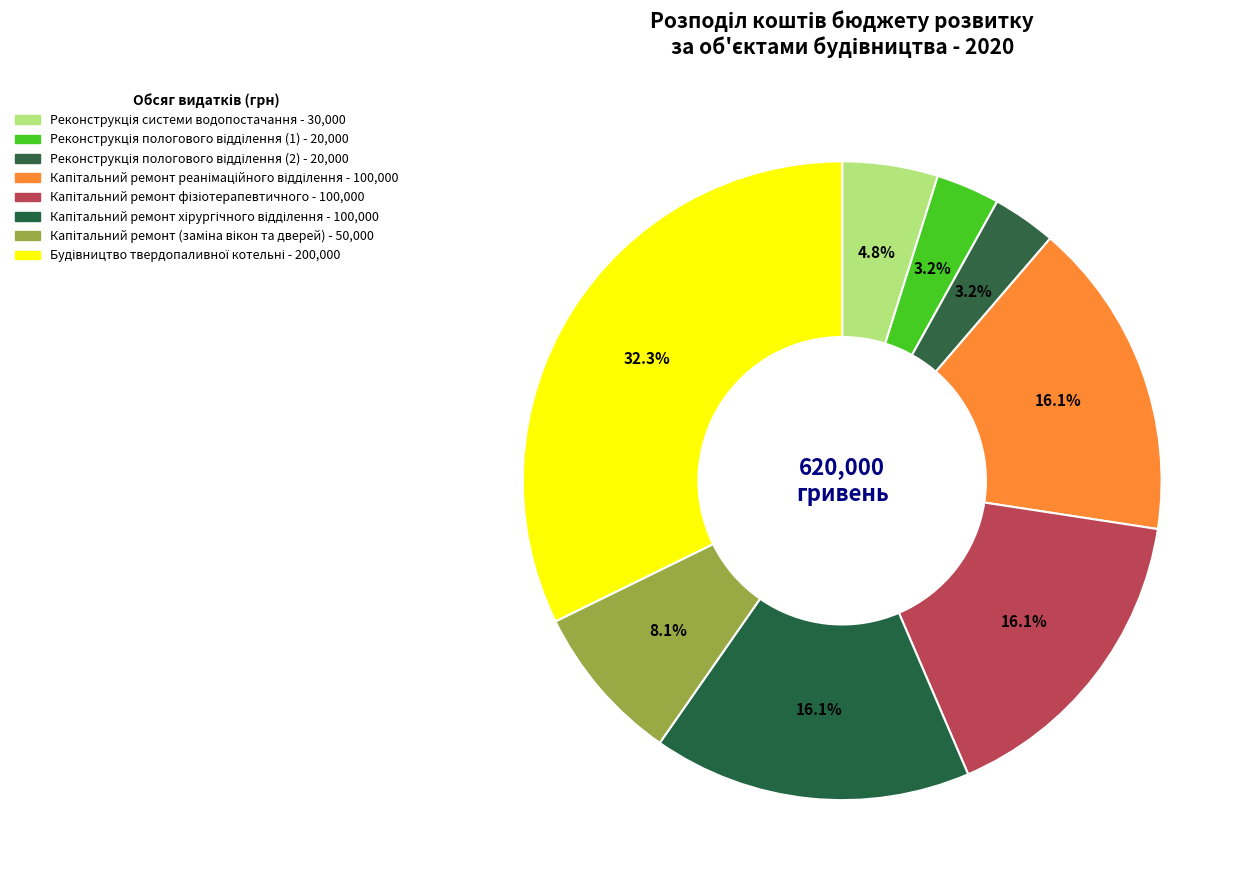

The Реконструкція пологового відділення (1) slice represents 17% of the pie. True or false?

False